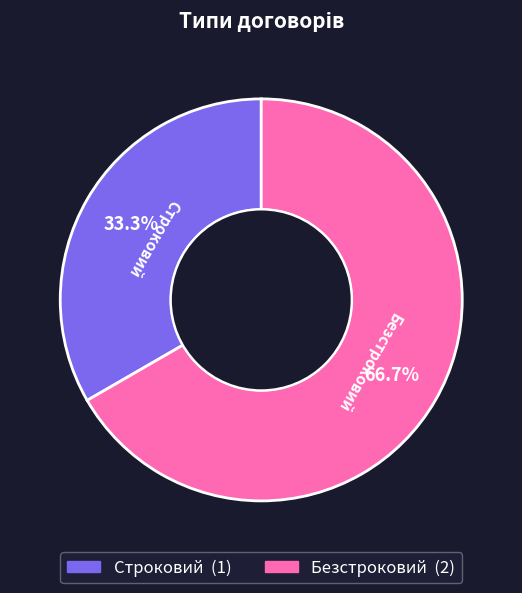

Which slice is the smallest?

Строковий